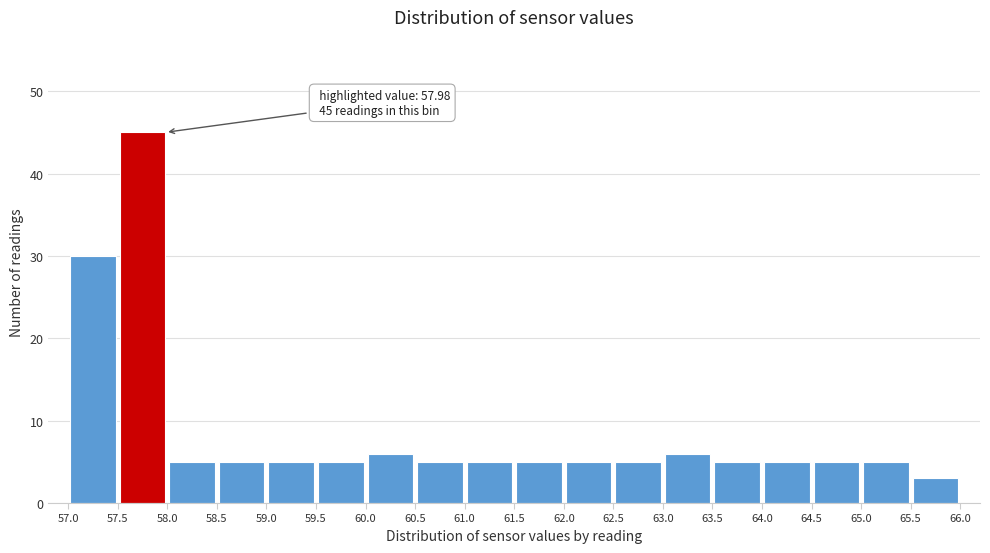

Which range on the x-axis has the tallest bar?

57.5 to 58.0